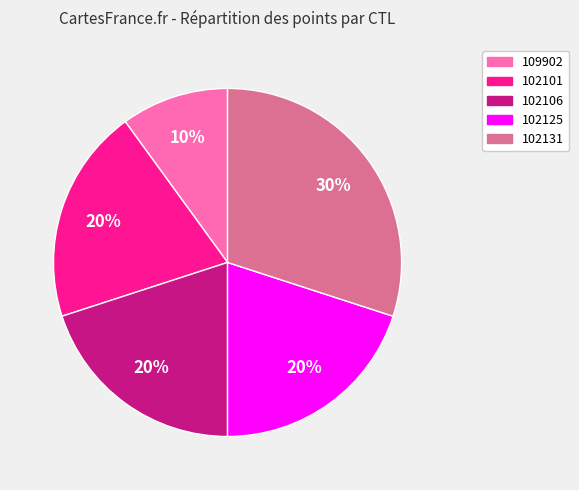

To the nearest percent, what is the difference between the 102101 and 102131 slice percentages?

10%